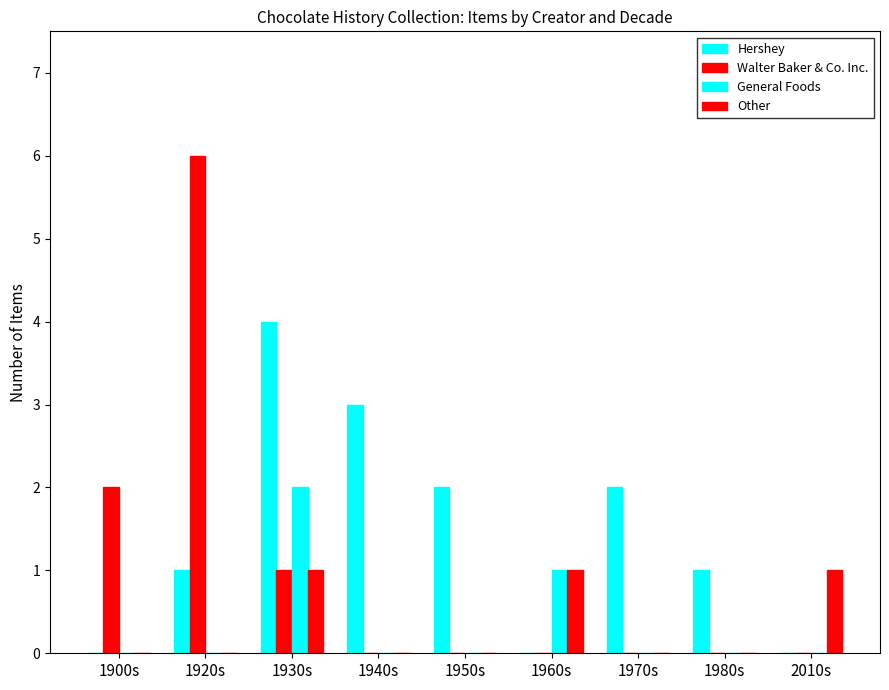

The General Foods series shows 2 at 1930s. True or false?

True